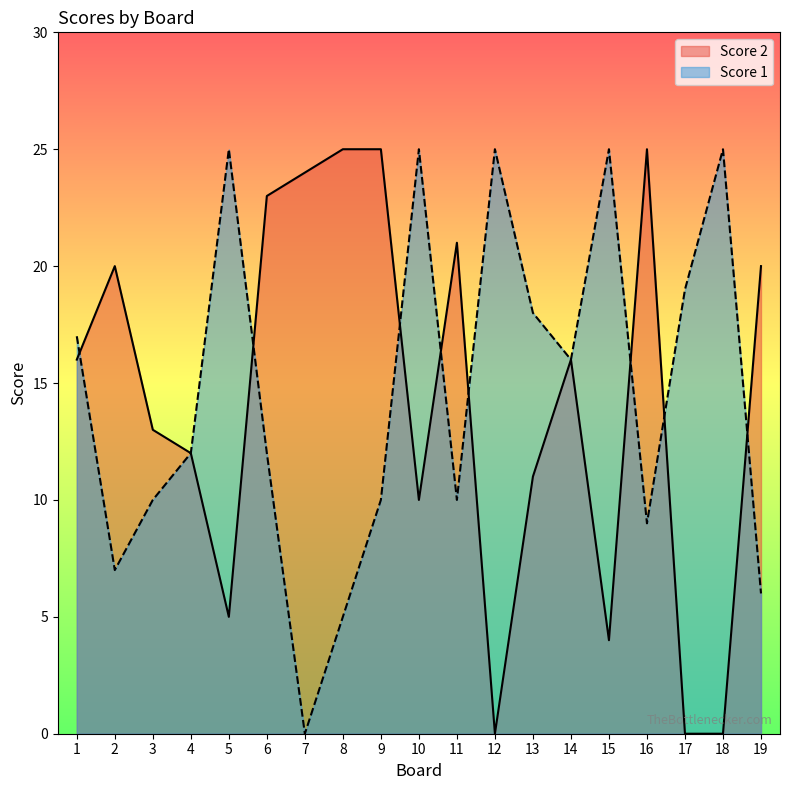

What is the spread (max minus min) of values at 1?

1